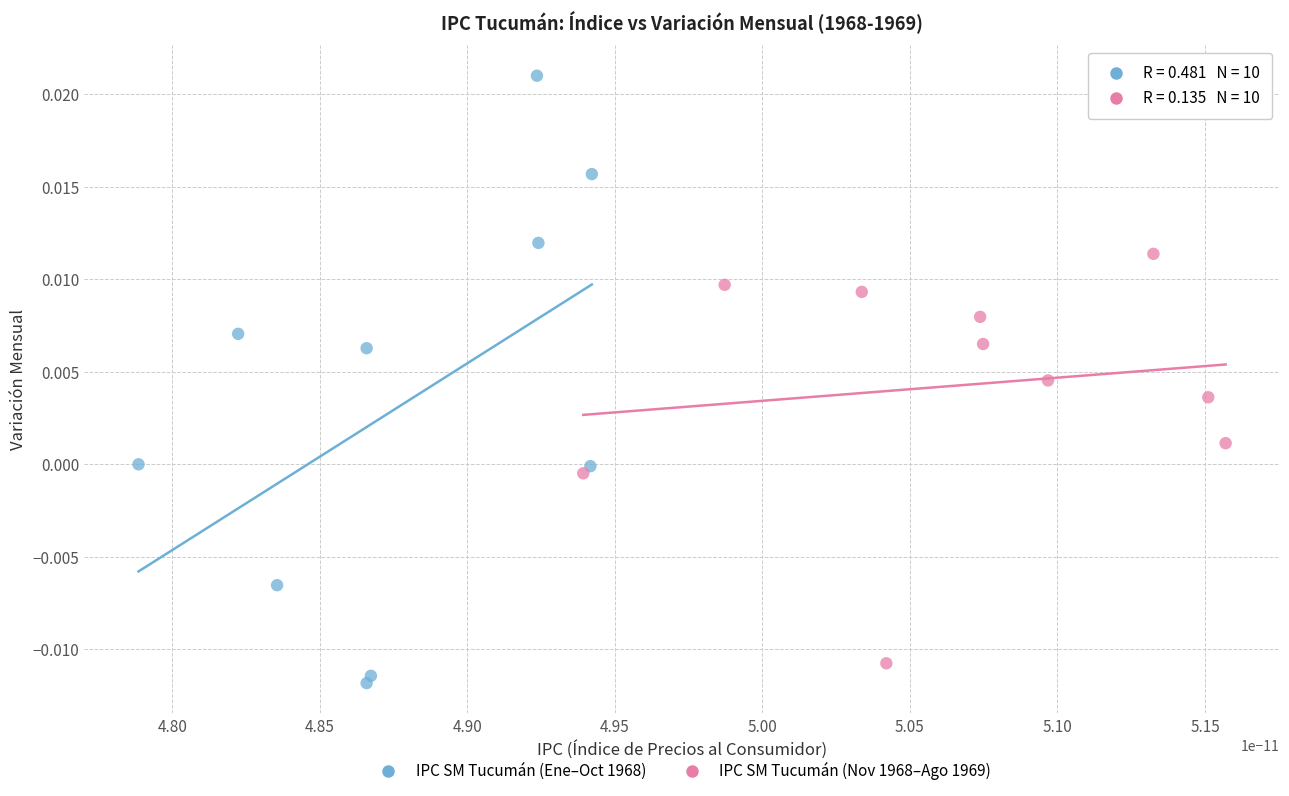

Which series has the largest Y range (max minus min)?

IPC SM Tucumán (Ene–Oct 1968)